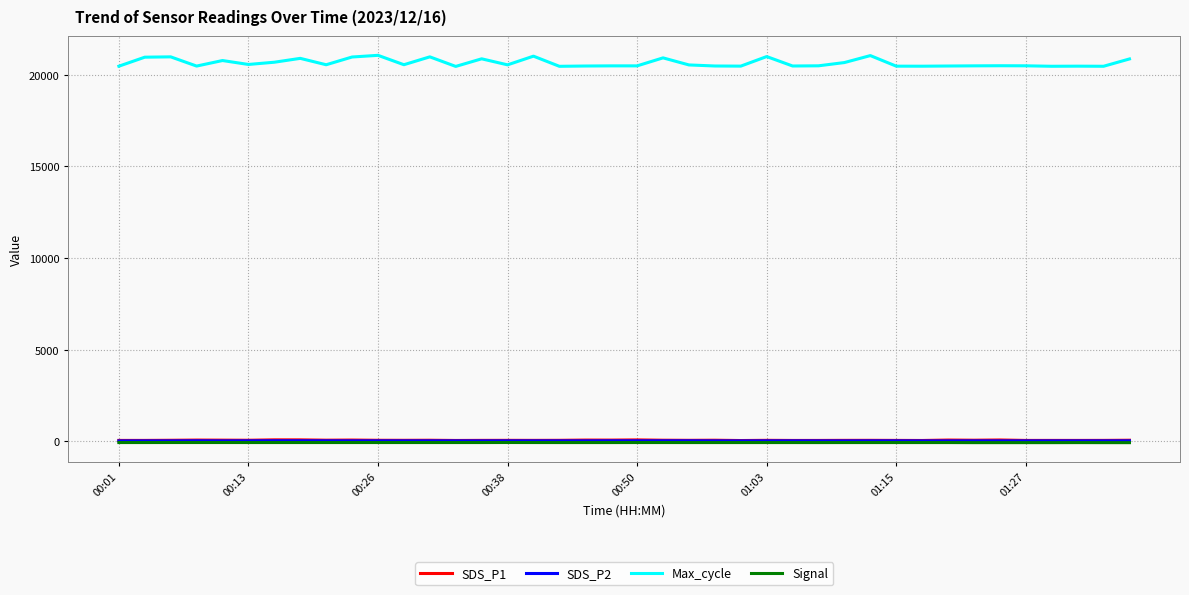

Which series has the largest total across all categories?

Max_cycle